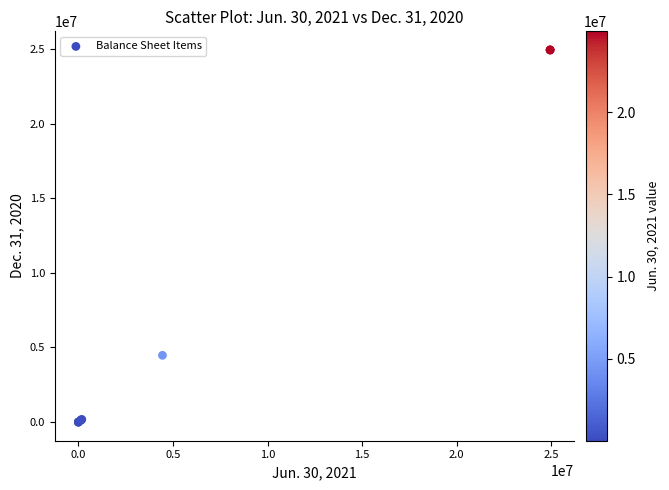

What Y value in the scatter plot is closest to 12467490?

4475489.0